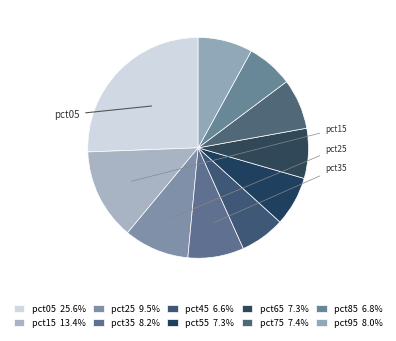

How many slices are in this pie chart?

10